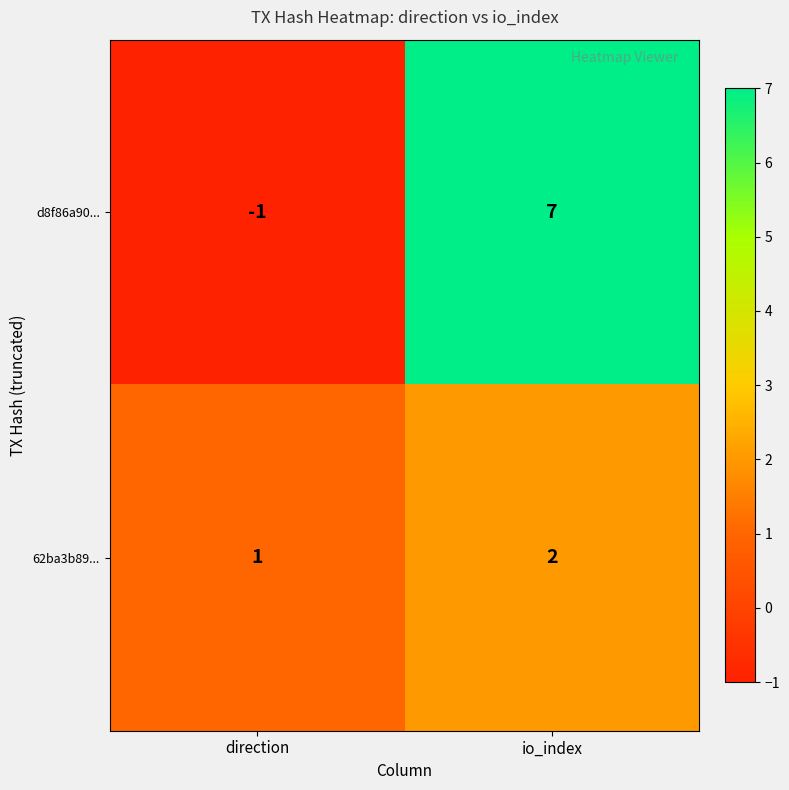

How many data points in 62ba3b89... are less than 2?

1